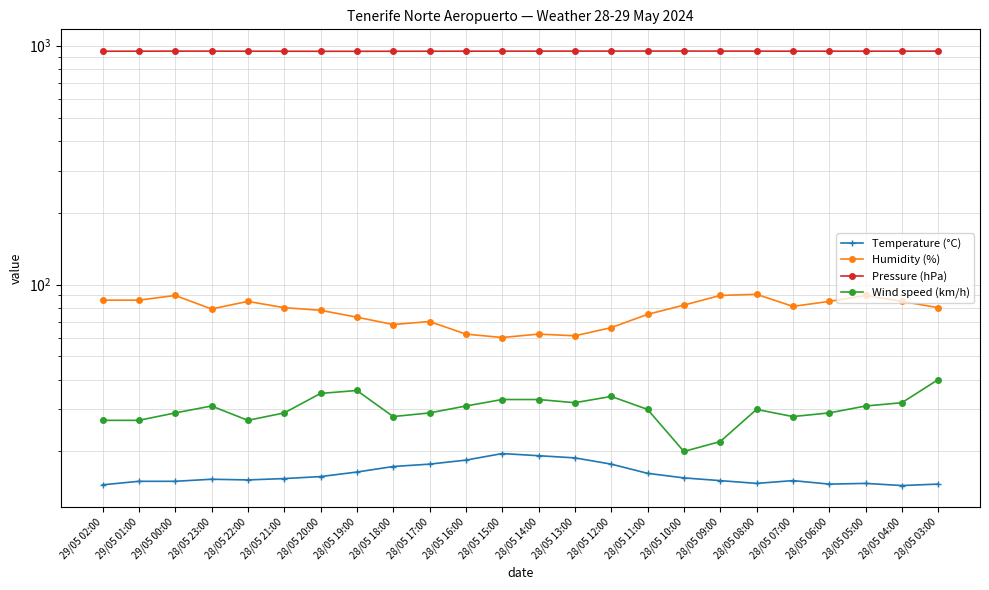

What is the approximate value of Temperature (°C) at 28/05 04:00?

14.4